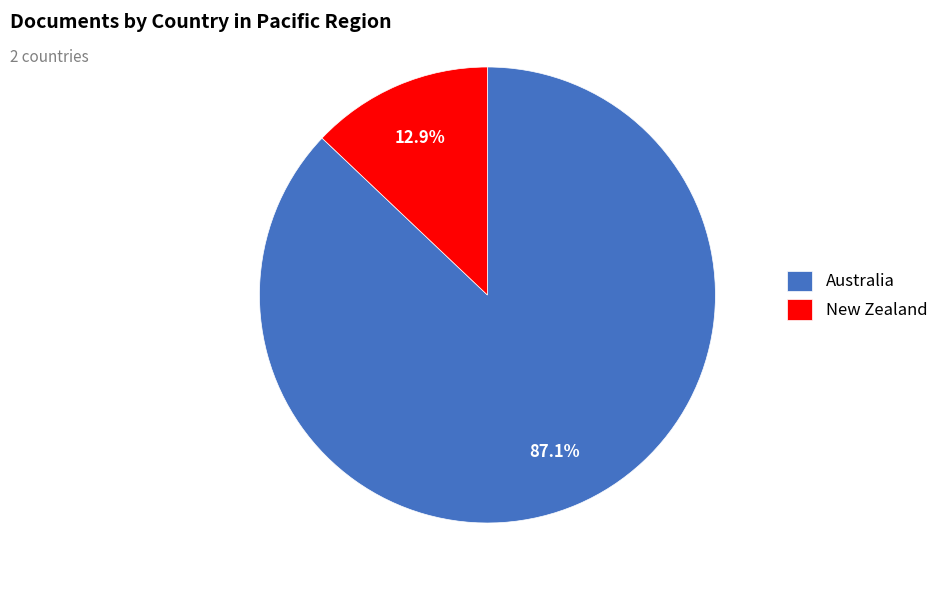

Which category has the smallest portion of the pie?

New Zealand